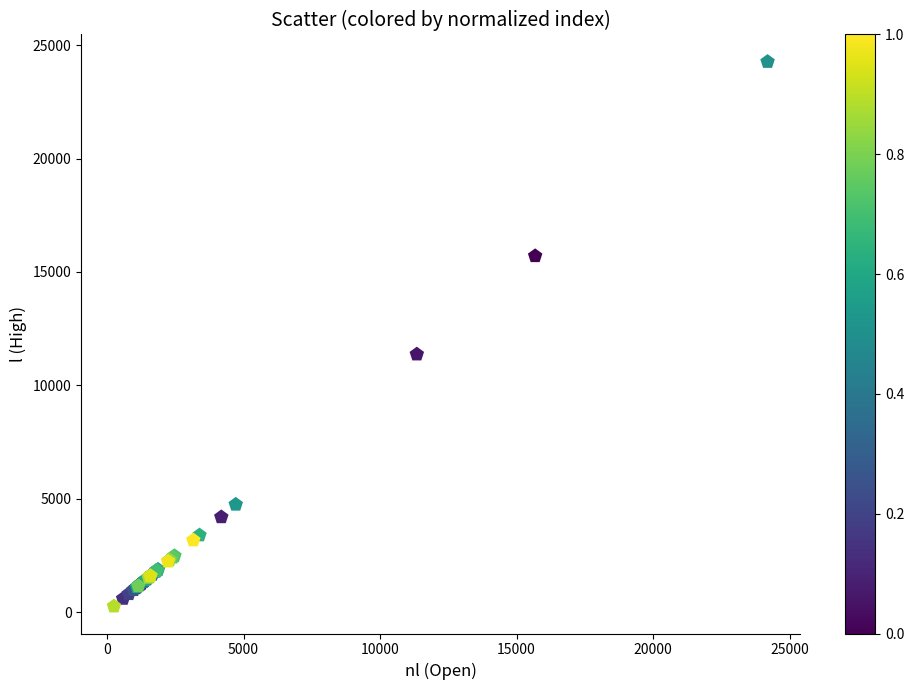

What Y value in the scatter plot is closest to 12260?

11366.6